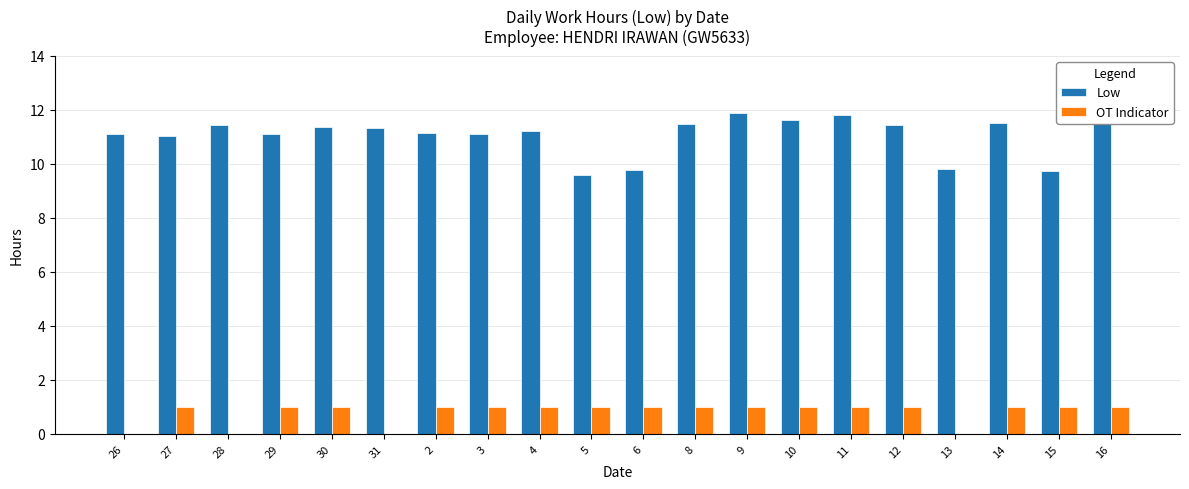

The value of OT Indicator at 29 is 0.5. True or false?

False